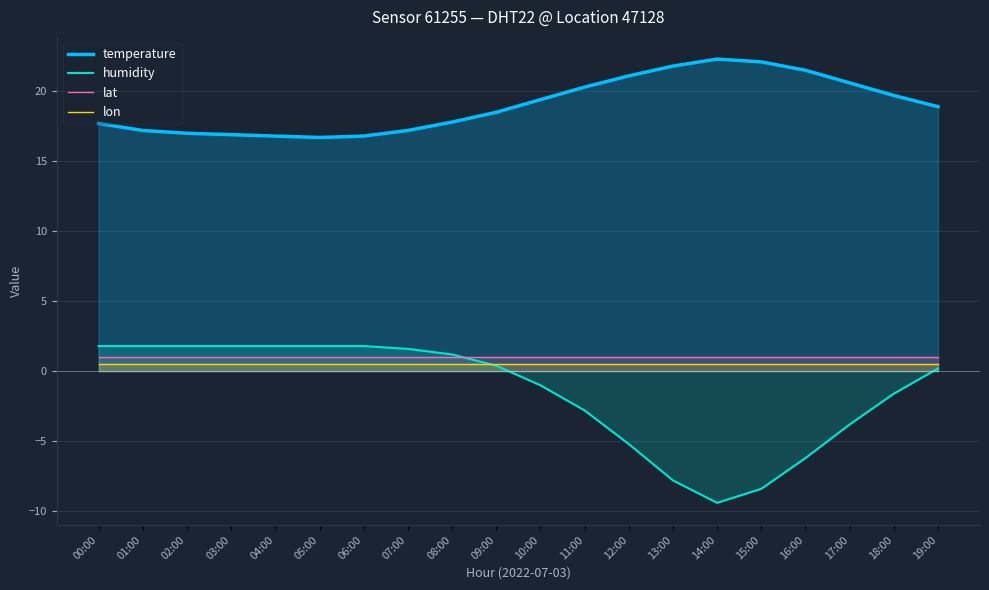

What is the average value of the lon series?

0.5